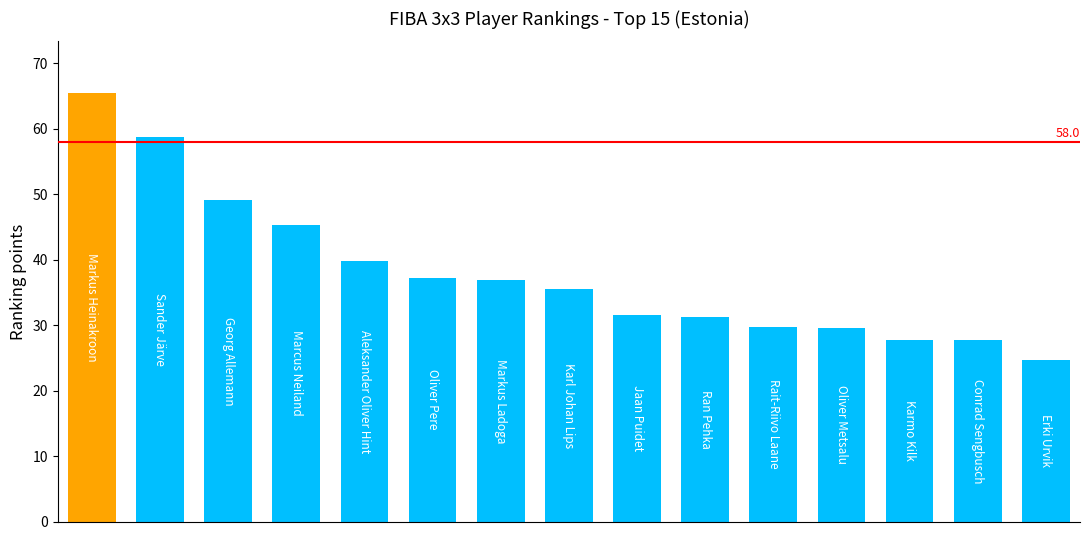

What is the difference between the second highest and second lowest values?

31.0